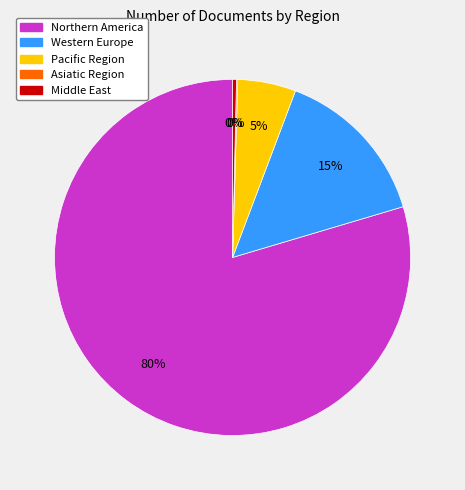

Which has a higher value, Western Europe or Northern America?

Northern America